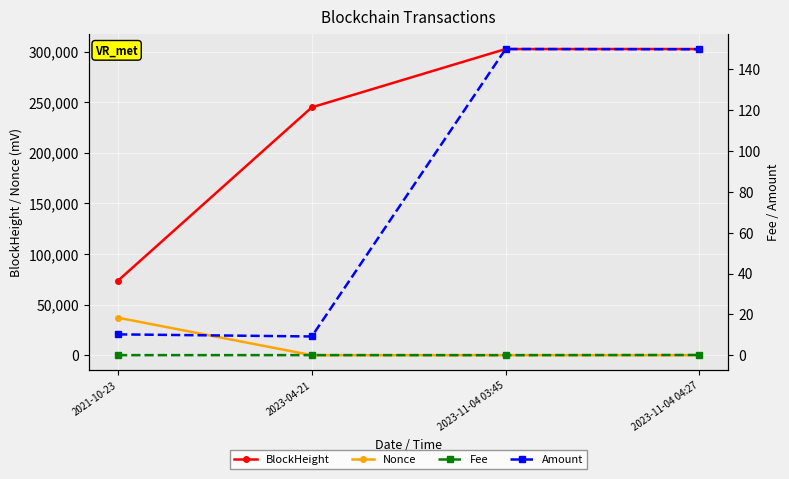

The value of BlockHeight at 2021-10-23 is 73596. True or false?

True